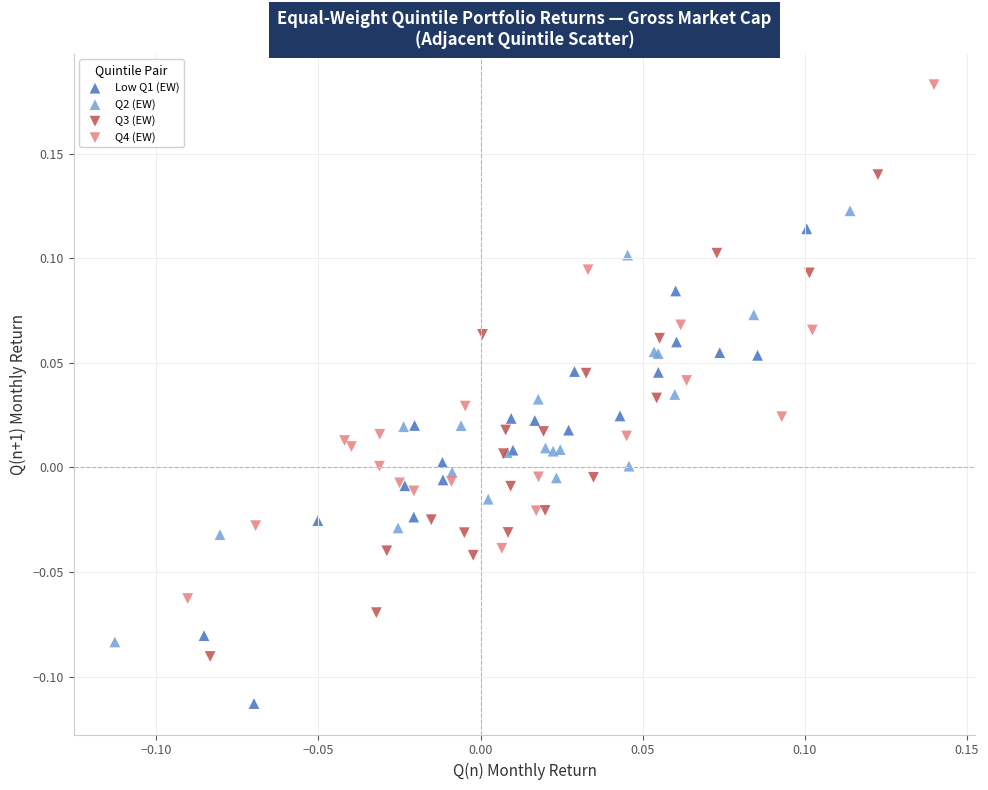

Which series contains the lowest Y value?

Low Q1 (EW)